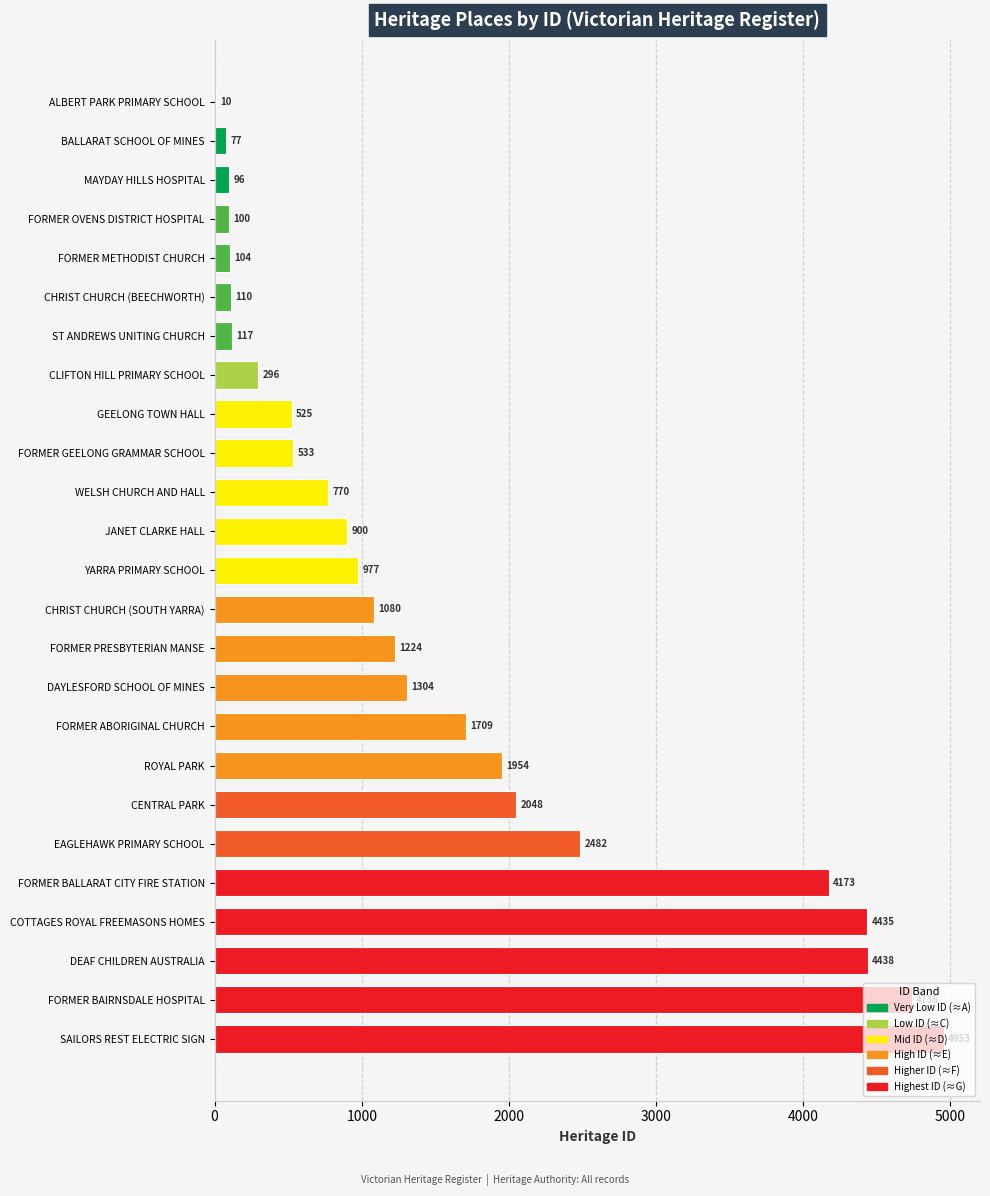

Is it true that the value at FORMER BALLARAT CITY FIRE STATION is 4173?

True